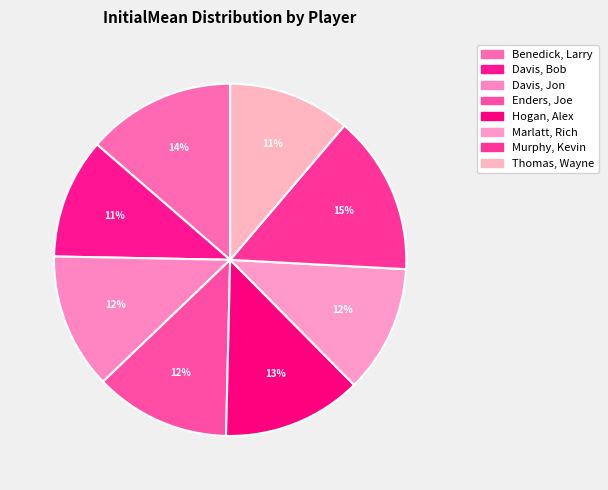

What is the ratio of the value at Benedick, Larry to the value at Davis, Bob?

1.2